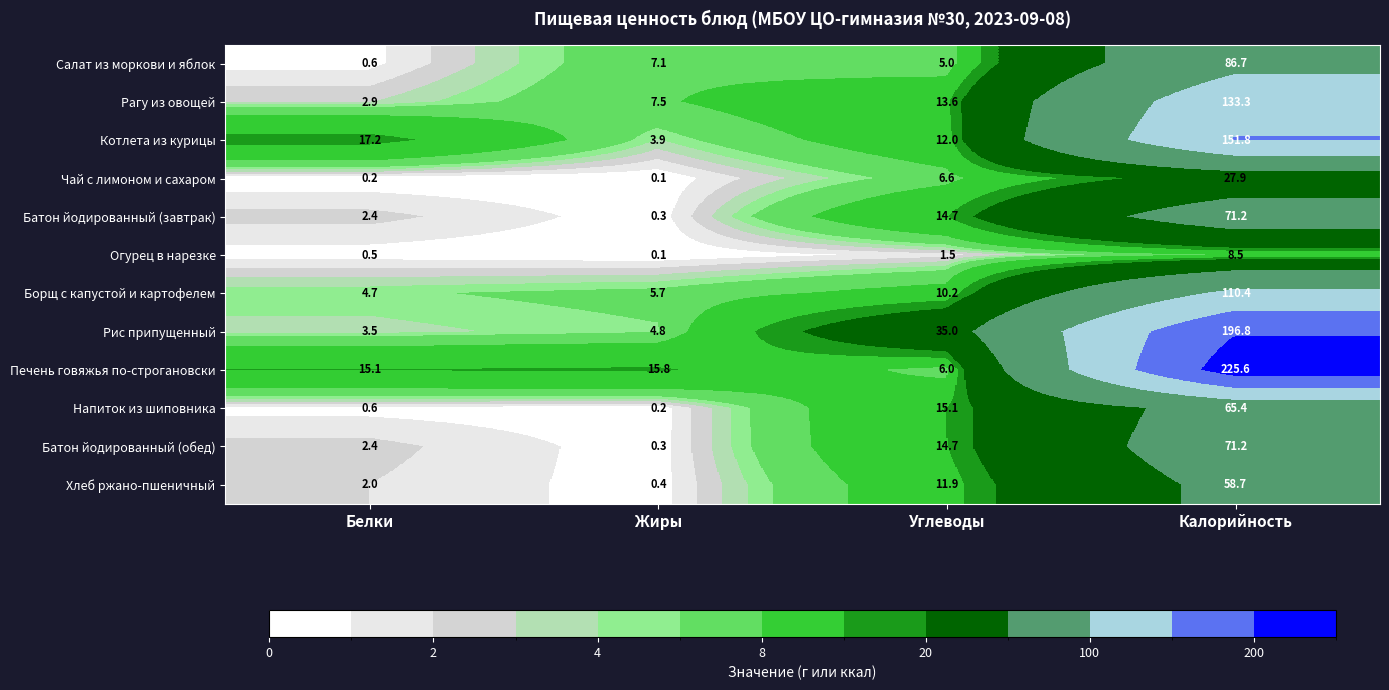

Which label corresponds to the smallest value in the chart?

Жиры